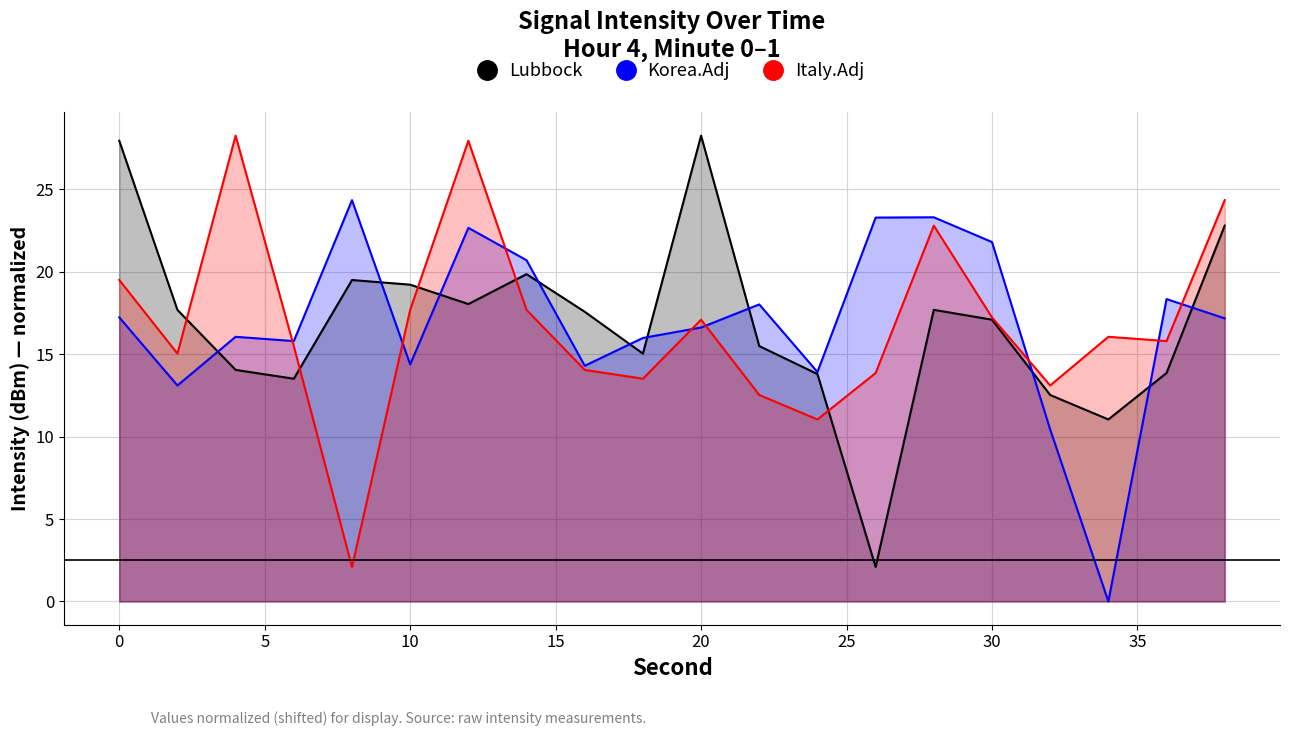

What is the greatest value displayed?

28.3